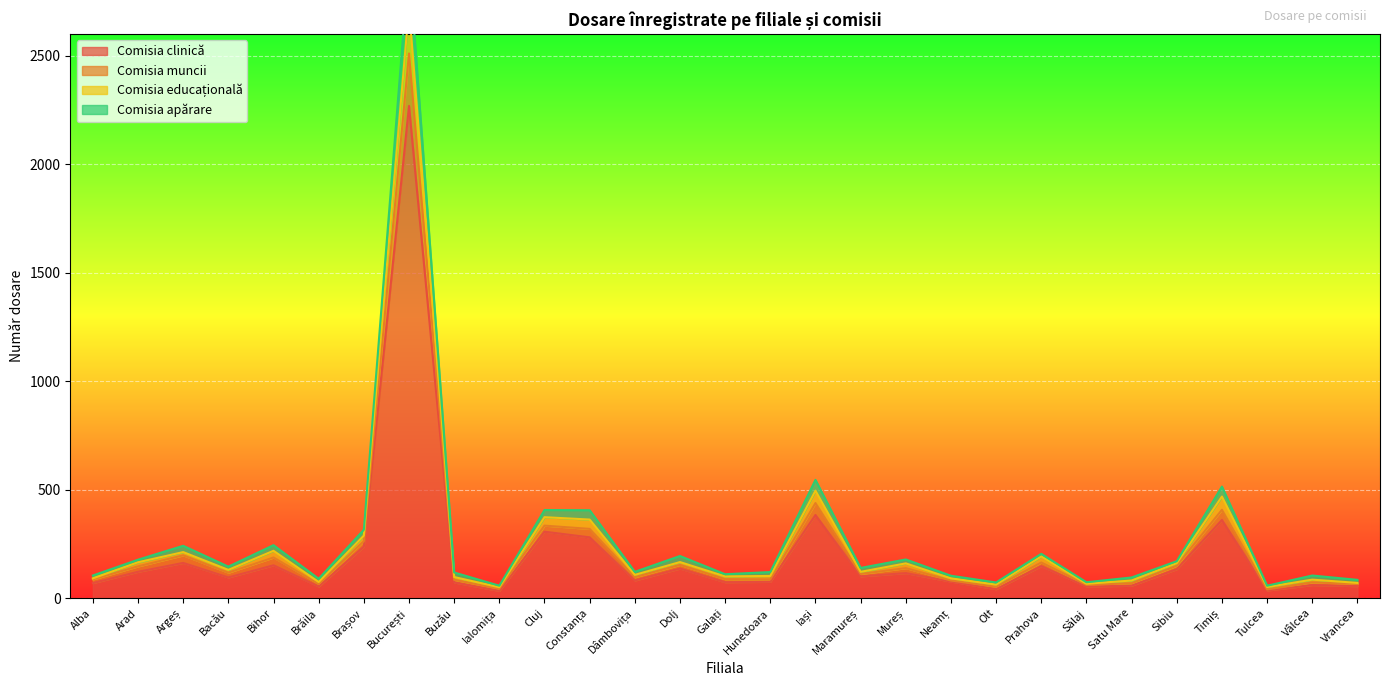

True or false: Comisia clinică and Comisia muncii intersect in this chart.

False